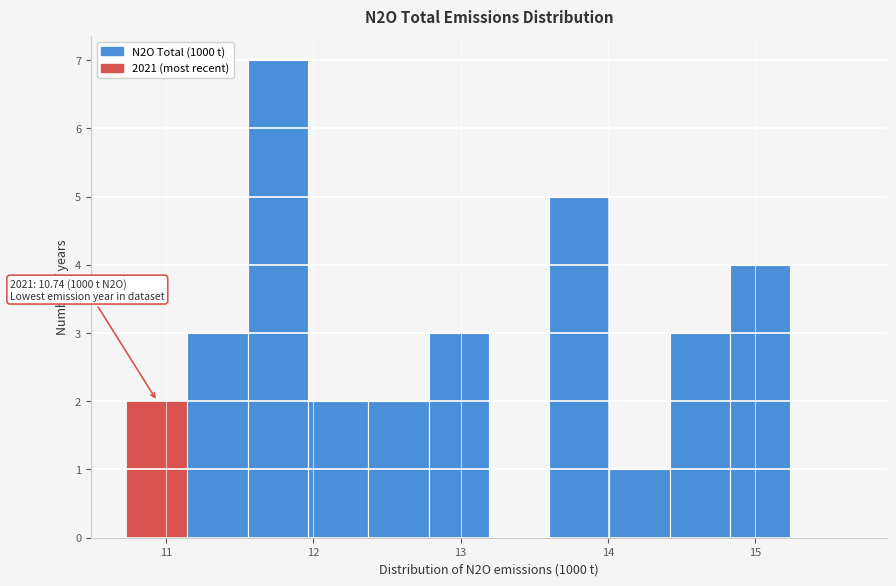

Over which range of the x-axis is the bar tallest?

11.6 to 12.0